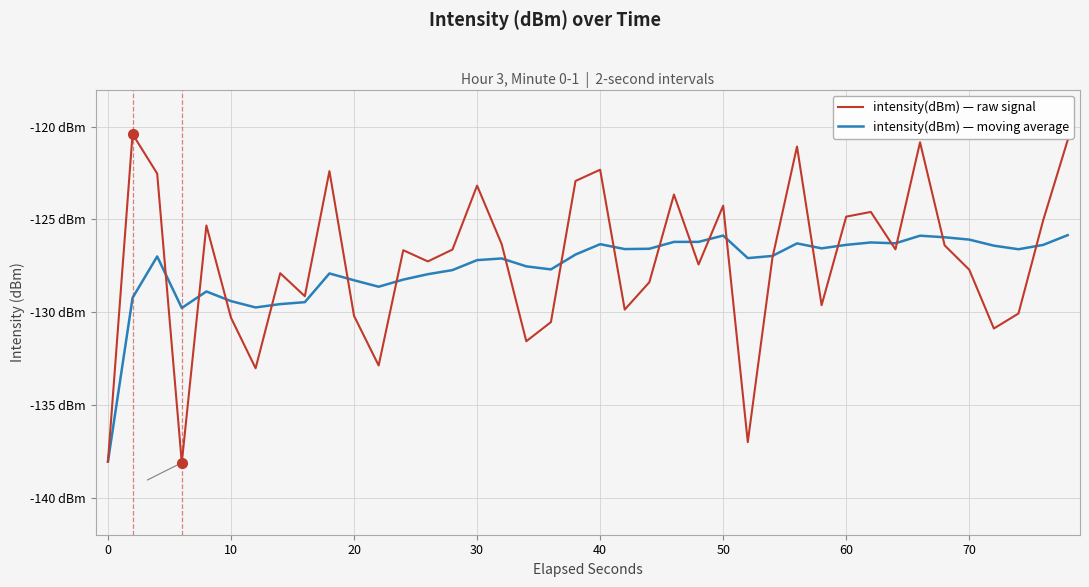

Does the chart display data point markers on the line(s)?

No